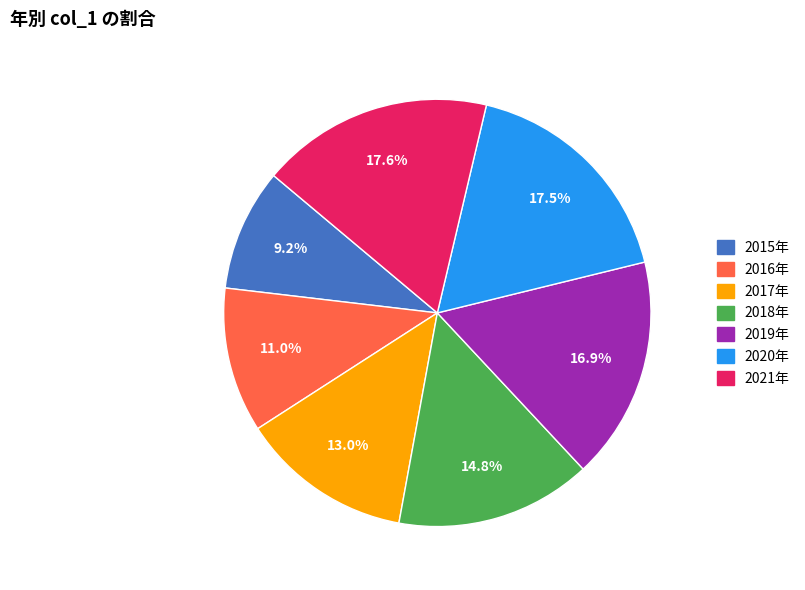

What is the ratio of the value at 2019年 to the value at 2015年?

1.8